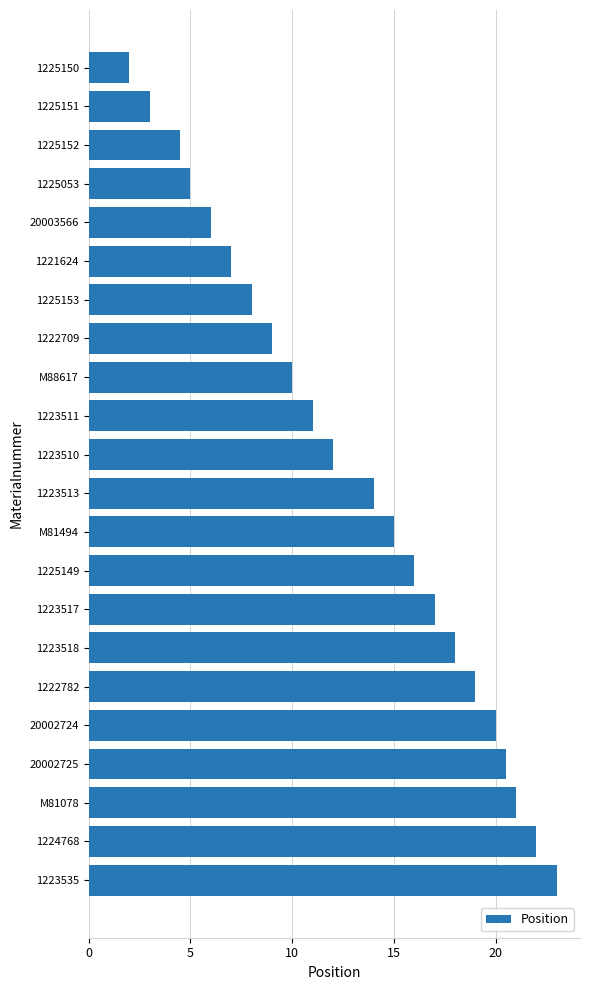

List the labels in order of value, smallest first.

1225150, 1225151, 1225152, 1225053, 20003566, 1221624, 1225153, 1222709, M88617, 1223511, 1223510, 1223513, M81494, 1225149, 1223517, 1223518, 1222782, 20002724, 20002725, M81078, 1224768, 1223535